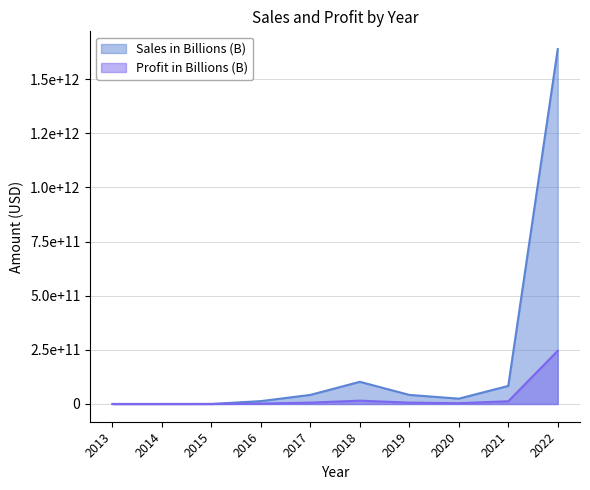

In Sales in Billions (B), how many points are higher than both neighbors (excluding endpoints)?

1